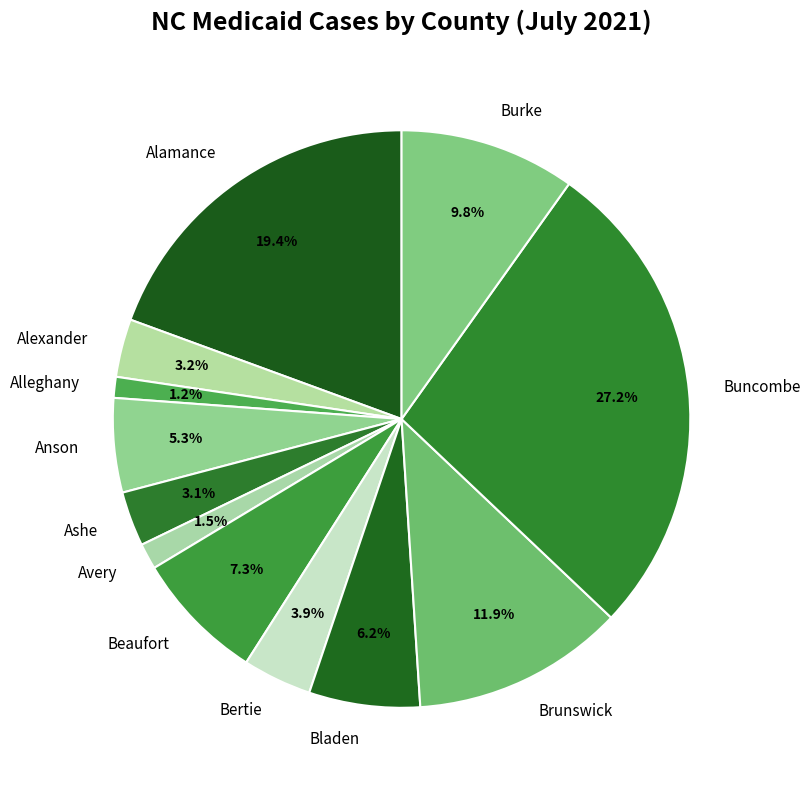

Does any single category account for the majority?

No